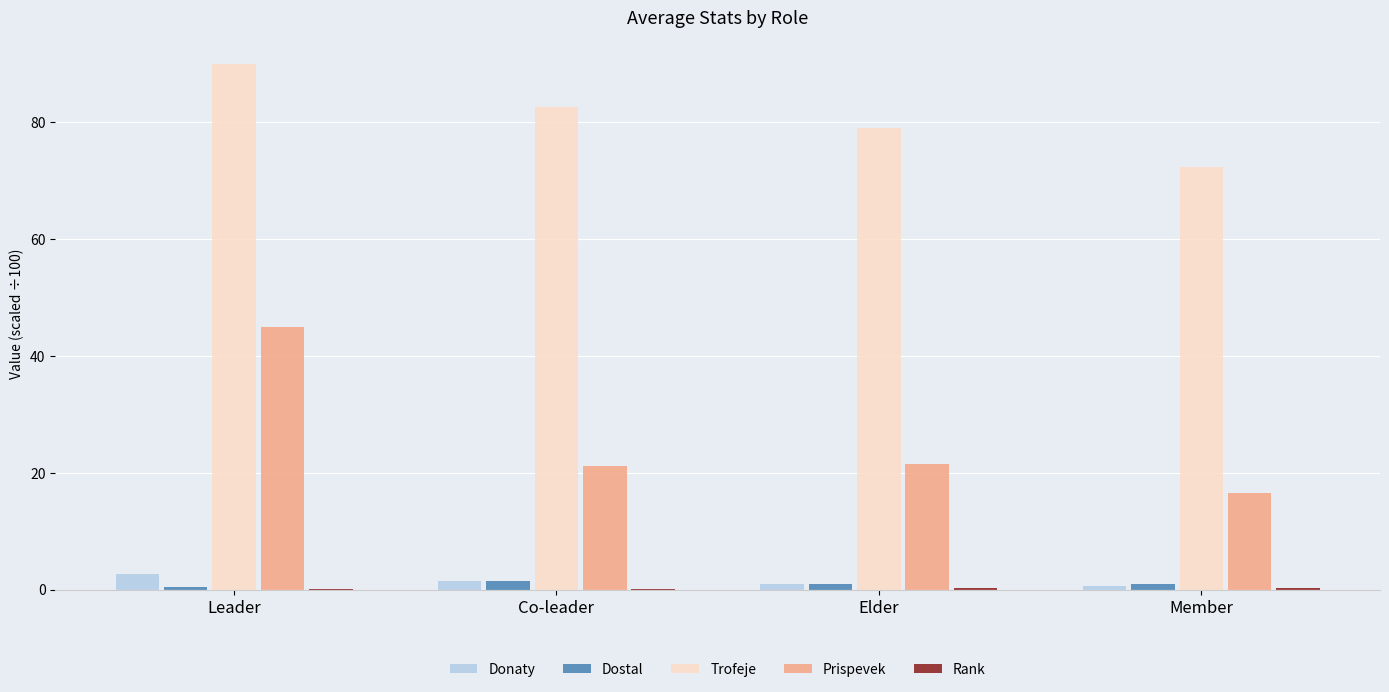

True or false: Trofeje has a value of 118.0 at Member.

False